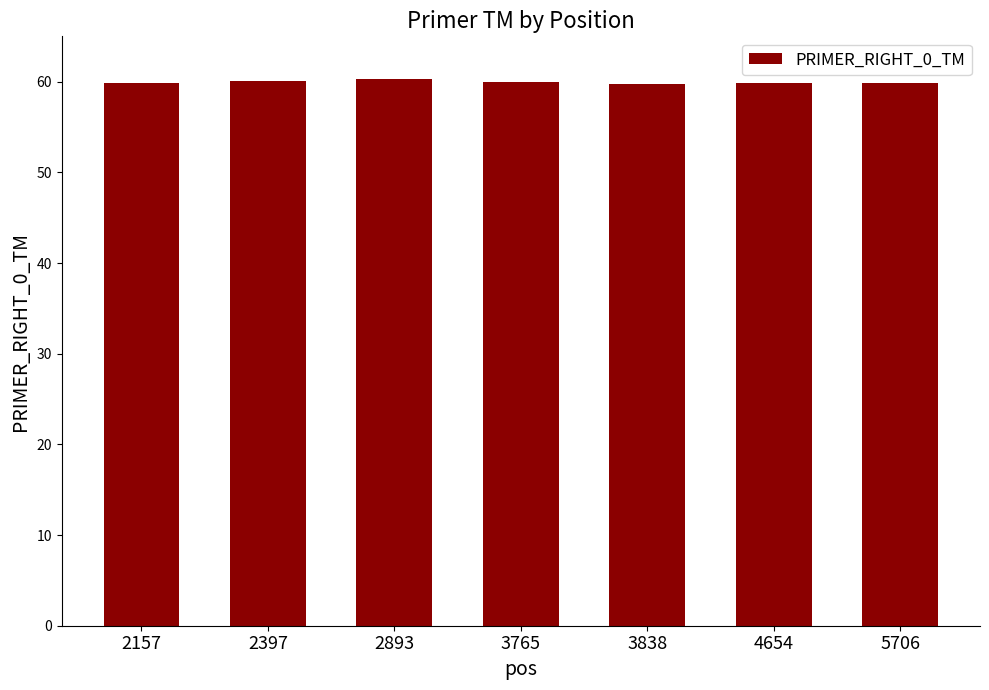

What is the smallest value displayed?

59.7